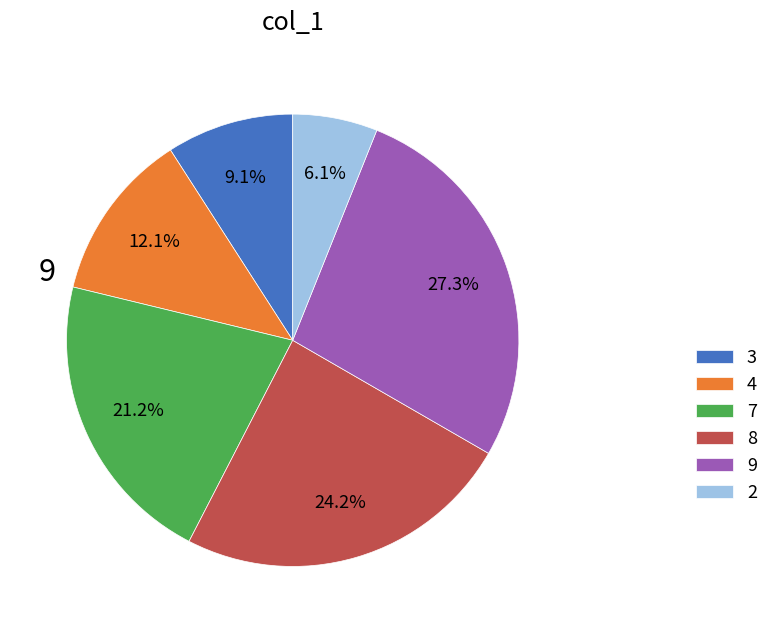

Count the number of slices in the pie.

6